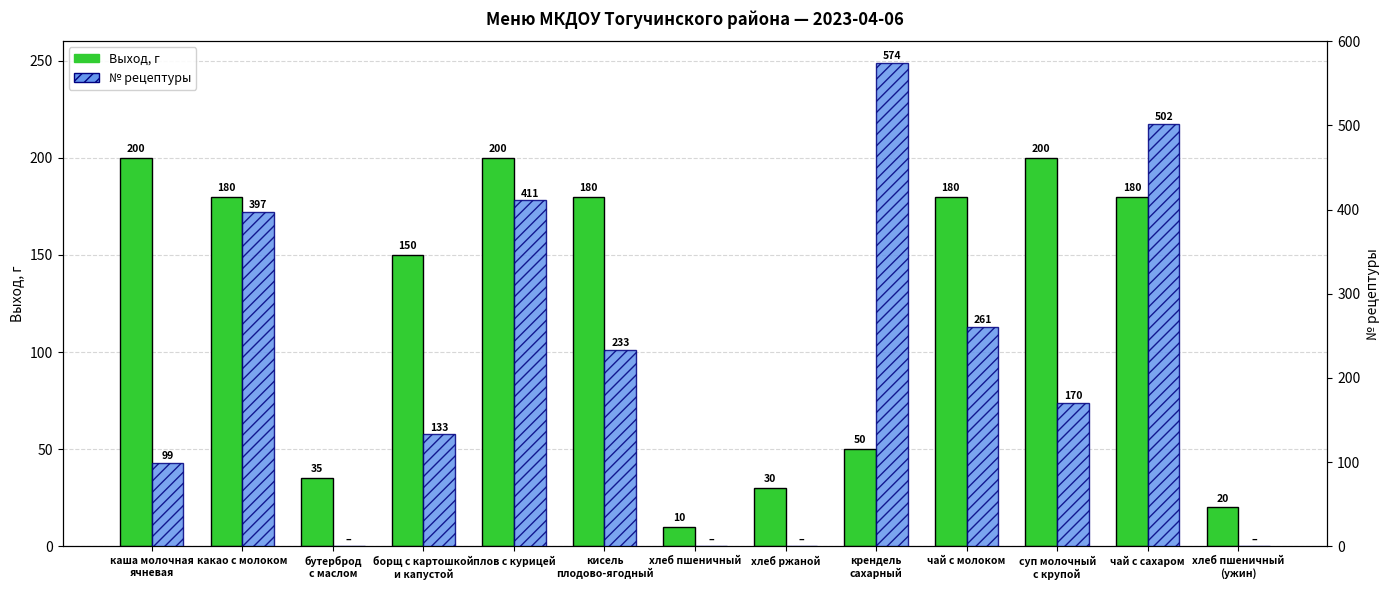

Does the chart contain any negative values?

No